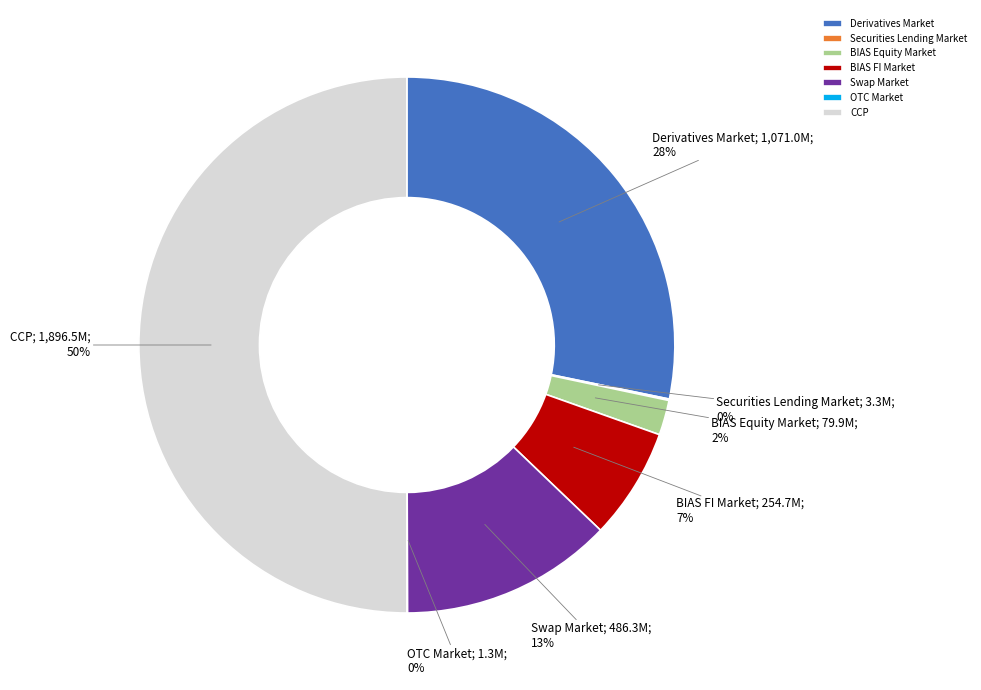

Which category has the biggest portion of the pie?

CCP